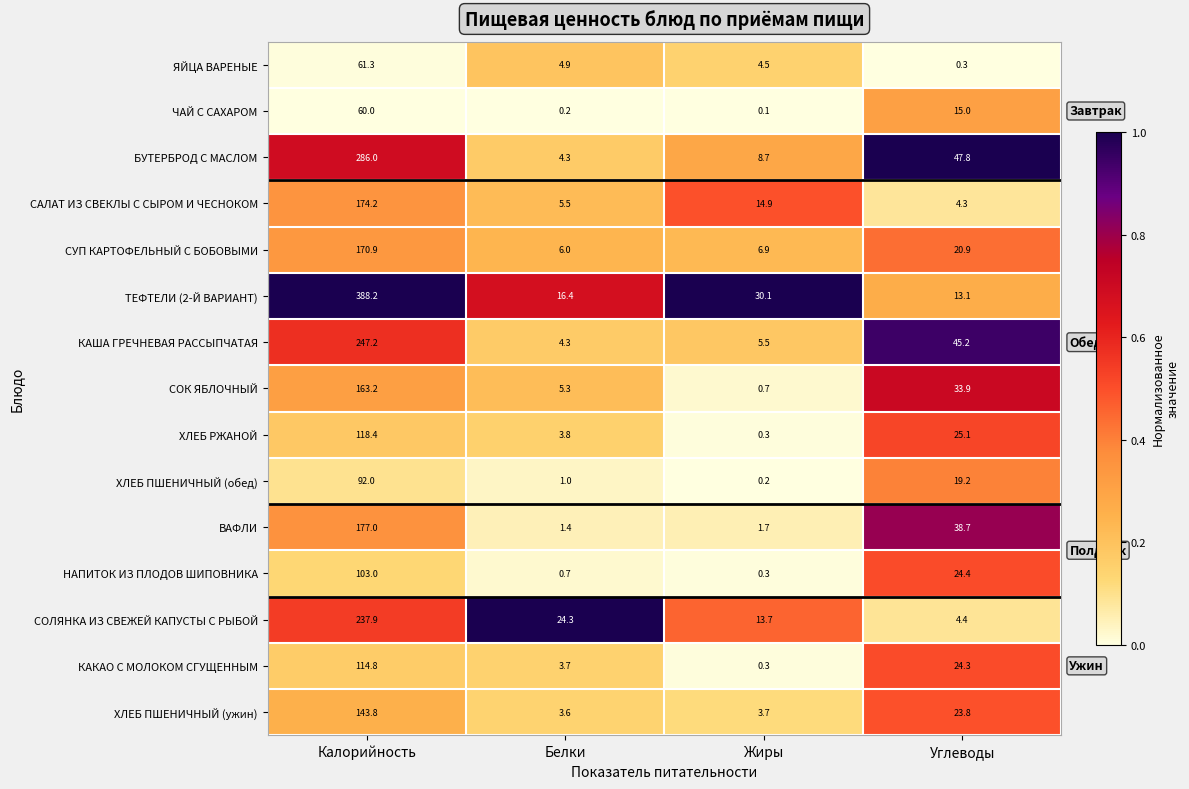

Is it true that КАША ГРЕЧНЕВАЯ РАССЫПЧАТАЯ equals 28.1 at Углеводы?

False